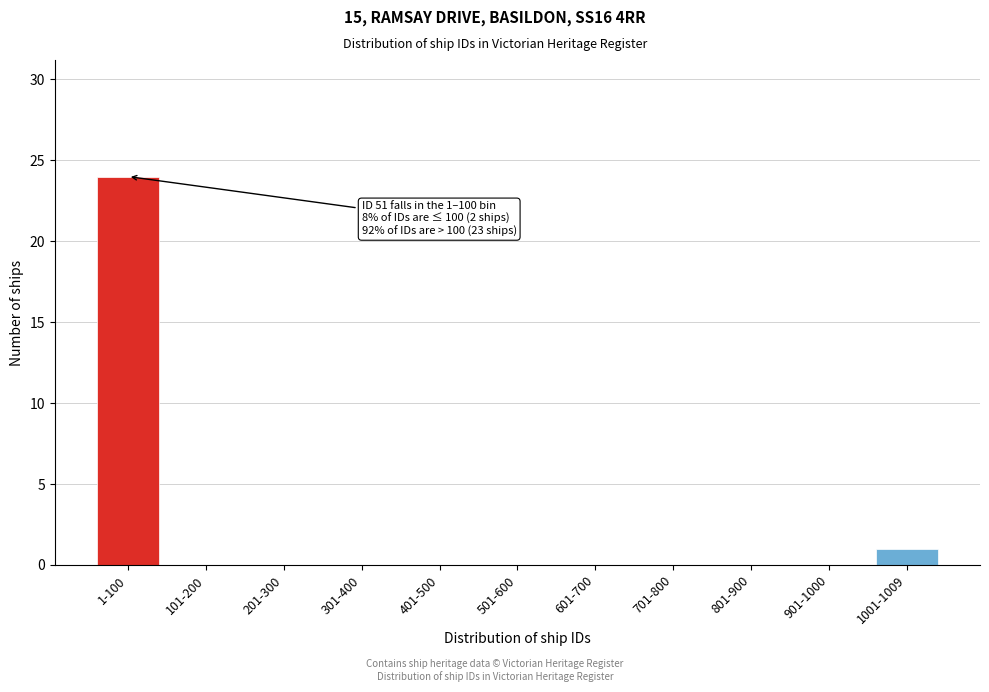

Reading right to left, what are all the values shown in this chart?

1001-1009=1	901-1000=0	801-900=0	701-800=0	601-700=0	501-600=0	401-500=0	301-400=0	201-300=0	101-200=0	1-100=24